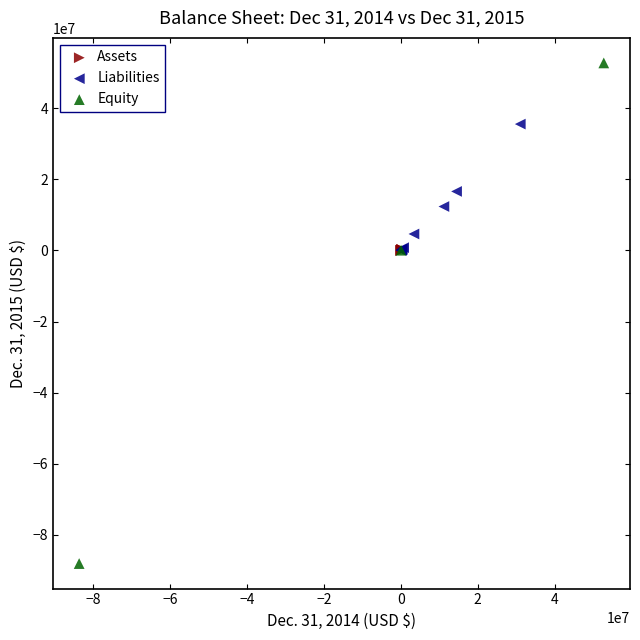

Which series reaches the maximum Y coordinate?

Equity